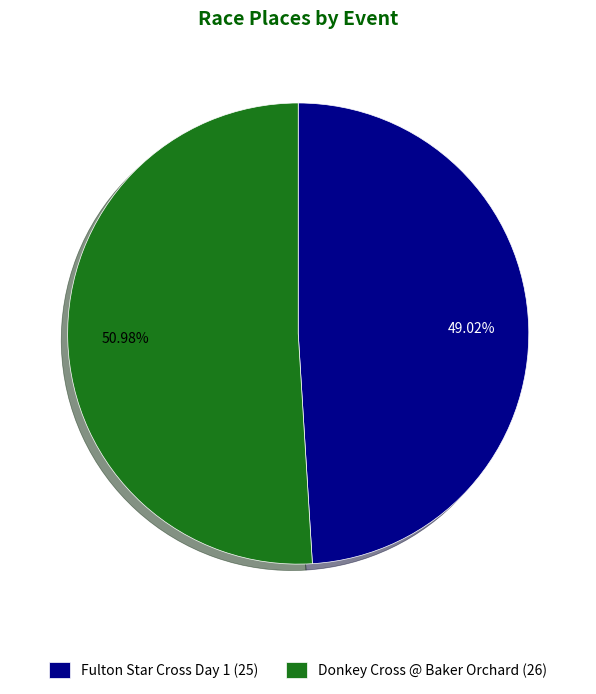

To the nearest percent, what portion does Donkey Cross @ Baker Orchard represent?

51%